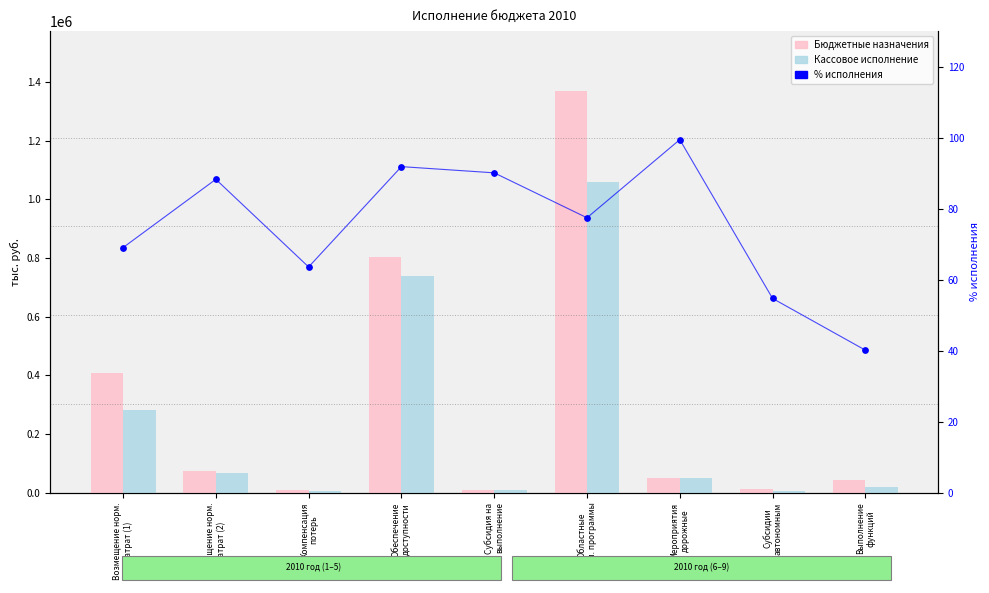

Which series contains the lowest Y value?

% исполнения